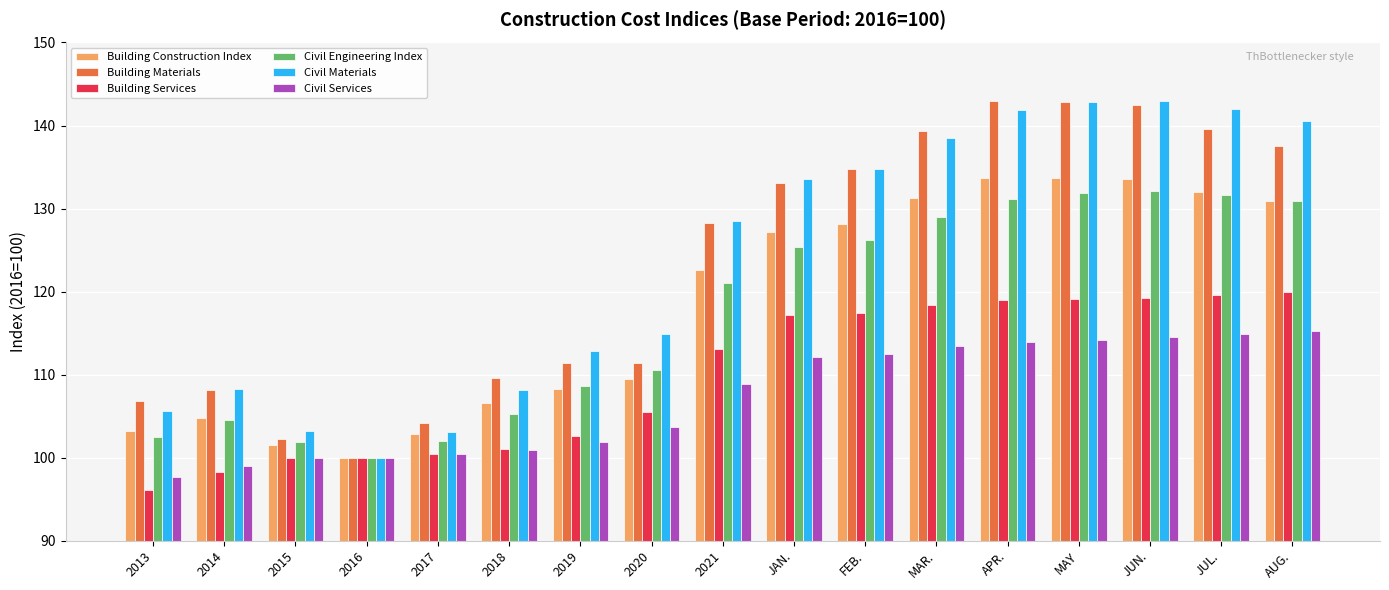

Does the chart contain any negative values?

No